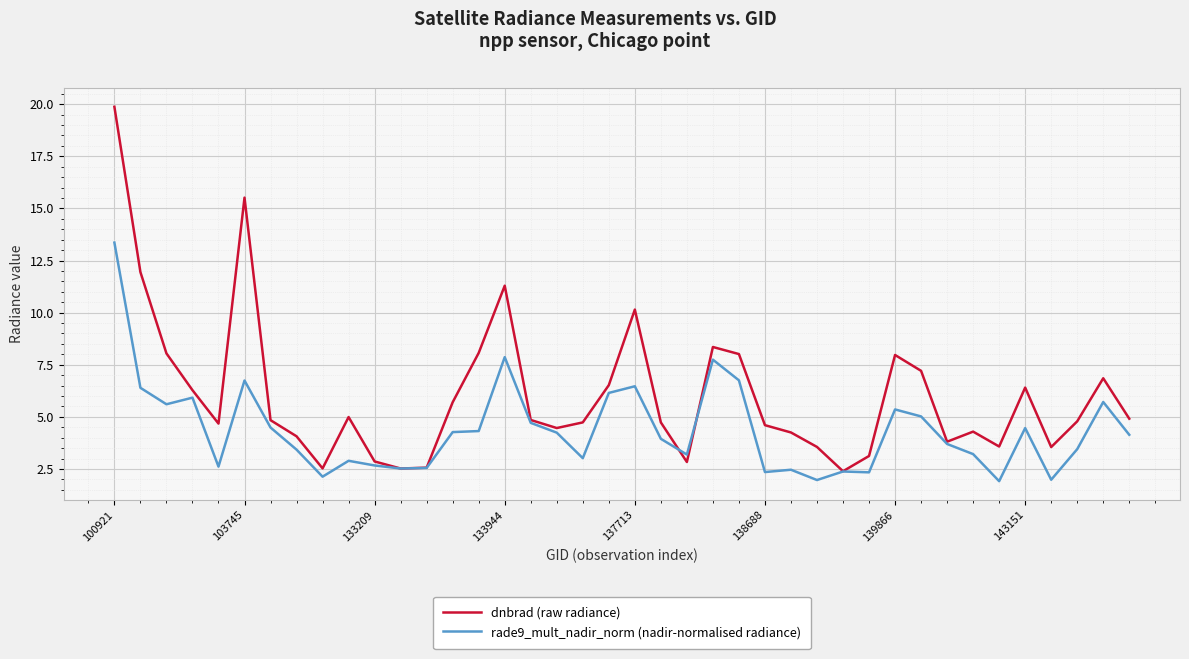

Which series has the largest total across all categories?

dnbrad (raw radiance)